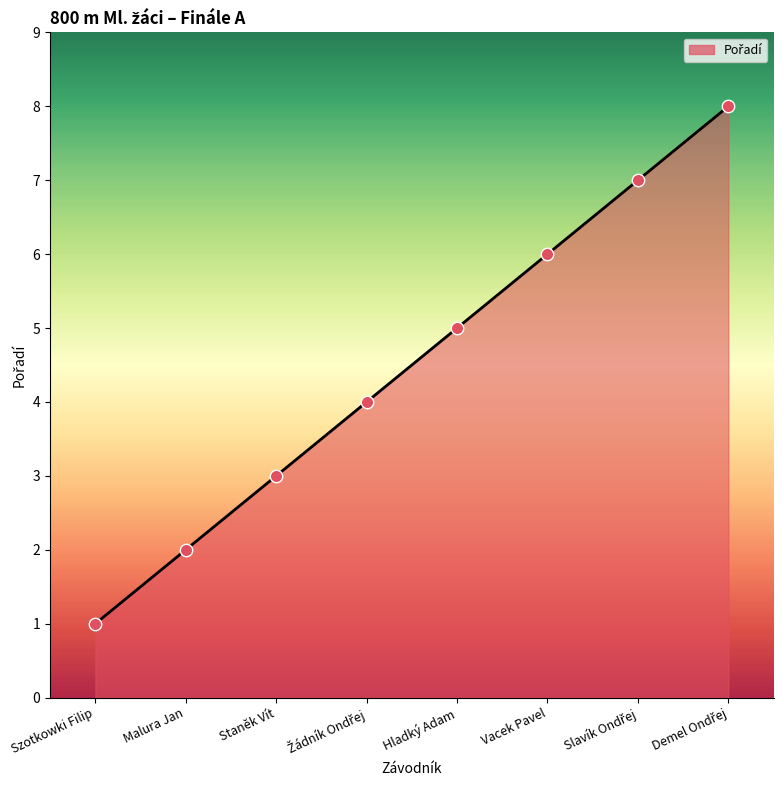

What is the ratio of the value at Staněk Vít to the value at Malura Jan?

1.5